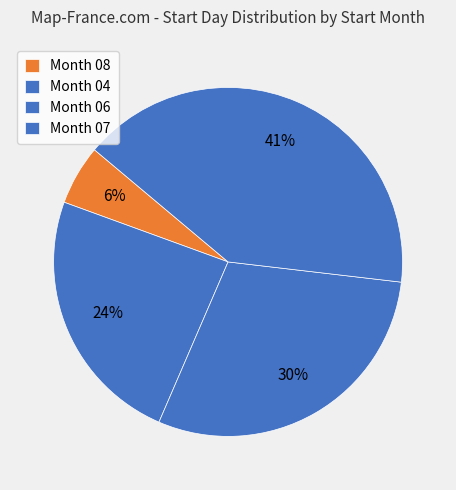

To the nearest percent, what is the difference between the largest and smallest slice percentages?

35%